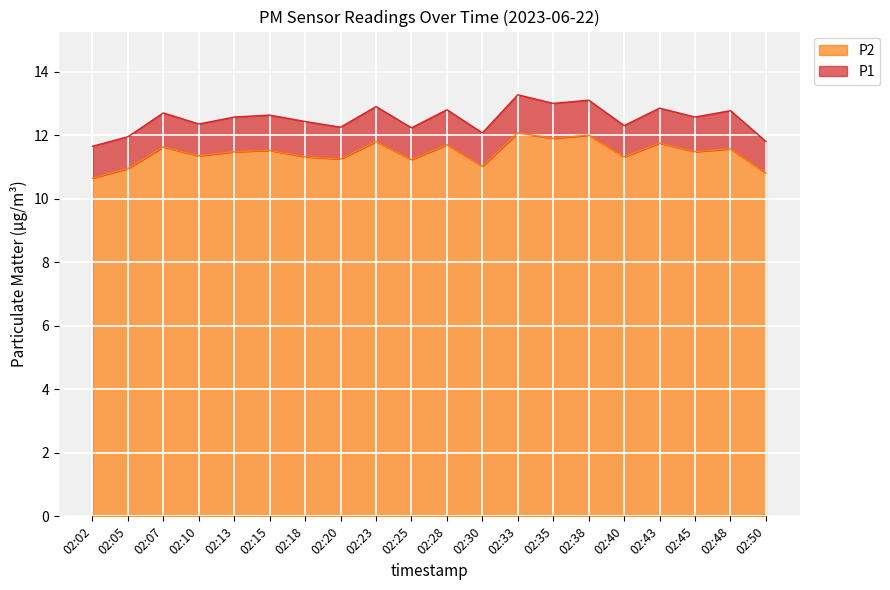

Rank the categories by P1 value from highest to lowest.

02:33, 02:38, 02:35, 02:23, 02:43, 02:28, 02:48, 02:07, 02:15, 02:13, 02:45, 02:18, 02:10, 02:40, 02:20, 02:25, 02:30, 02:05, 02:50, 02:02